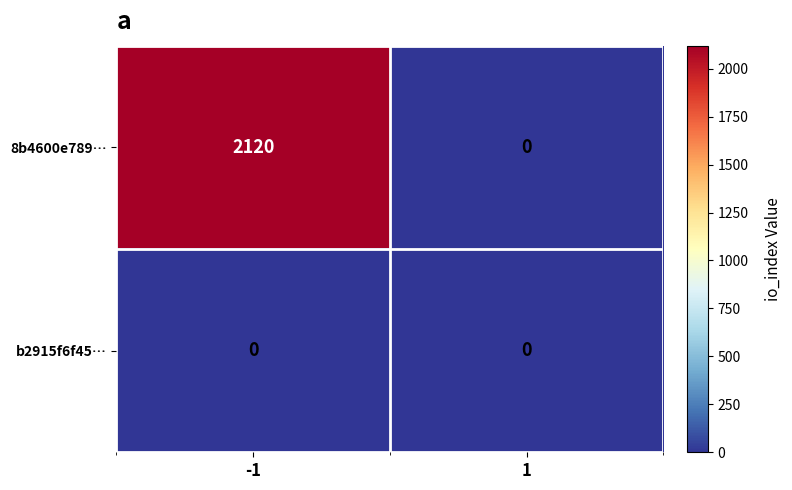

What is the spread (max minus min) of values at -1?

2120